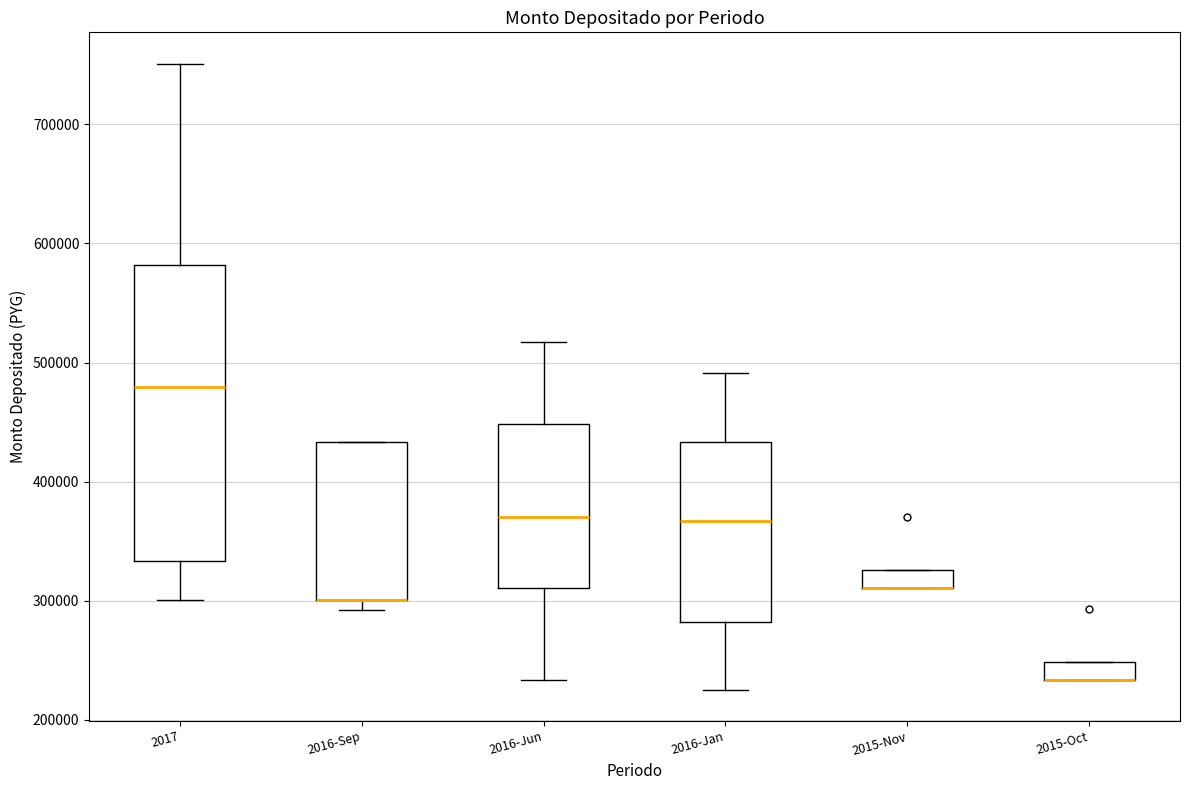

Where is the lower edge of the box for 2016-Jan on the y-axis? The values are not printed on the chart, so give them approximately, as read against the axis.

280000